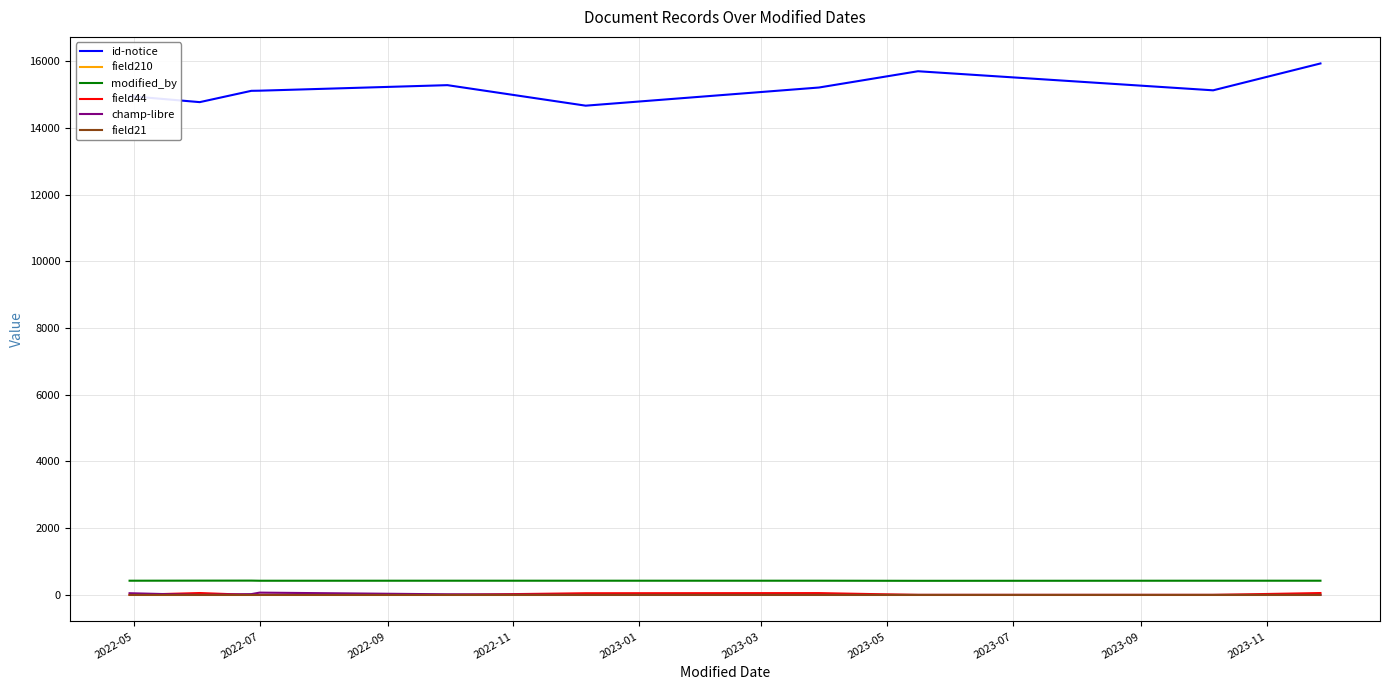

Which series has the widest spread of values?

id-notice